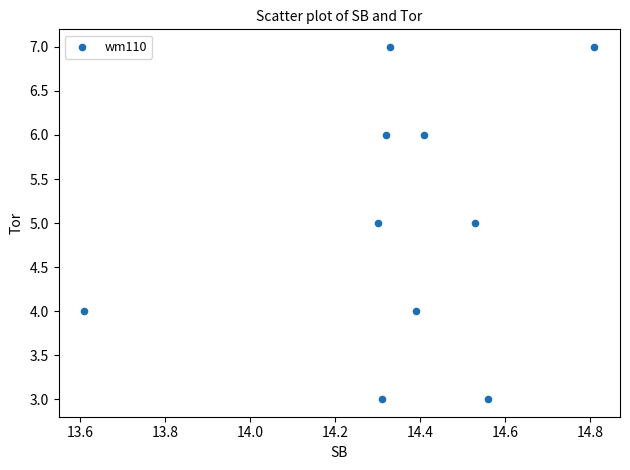

What is the range of Y values (max minus min)?

4